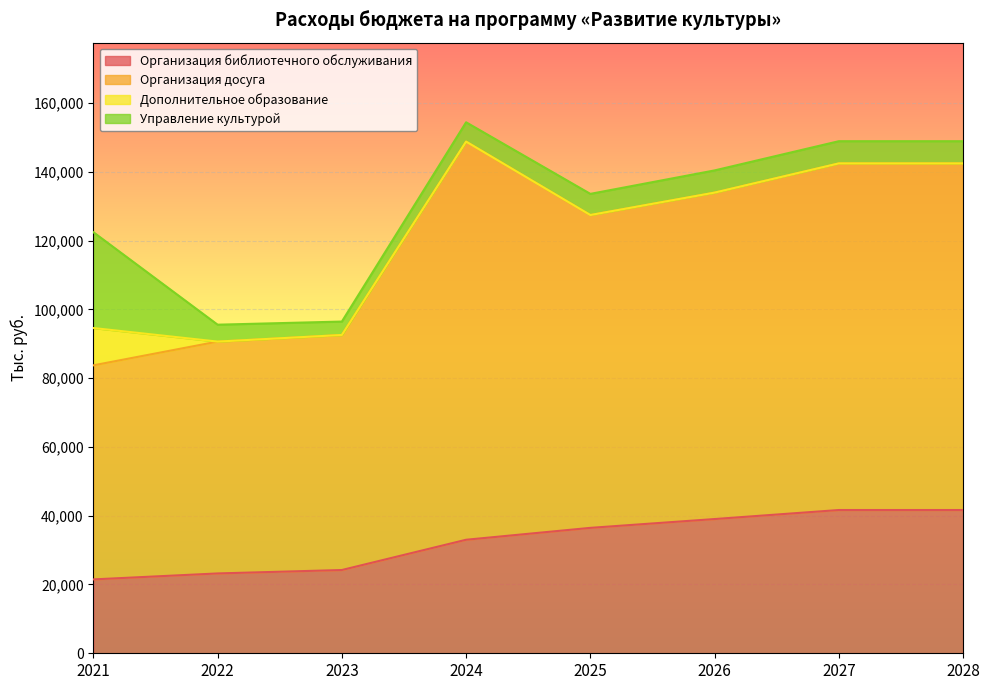

What is the lowest value of the Организация библиотечного обслуживания series?

21478.7